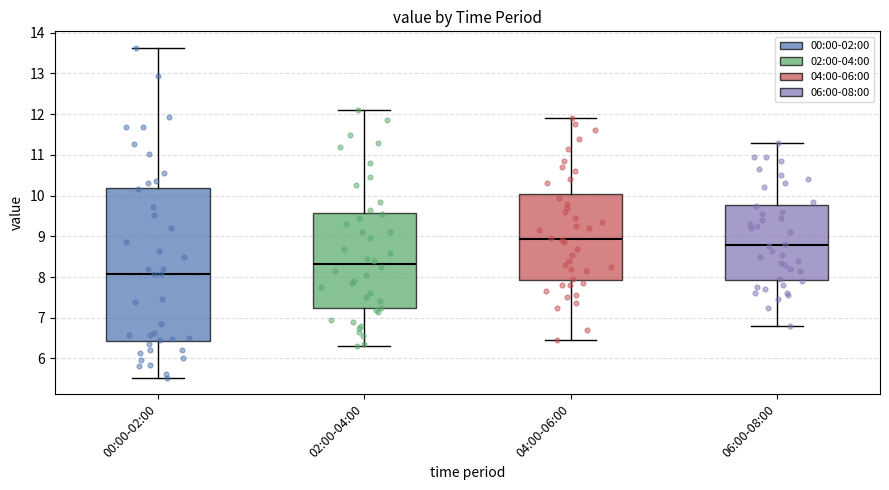

Reading left to right, transcribe this box plot: for each box, give where its median line is, the range the box spans, and where its two whiskers end, as read against the y-axis. The values are not printed on the chart, so give them approximately, as read against the axis.

00:00-02:00: median 8.1, box 6.4 to 10.2, whiskers 5.5 to 13.6
02:00-04:00: median 8.3, box 7.2 to 9.6, whiskers 6.3 to 12.1
04:00-06:00: median 8.9, box 7.9 to 10.0, whiskers 6.5 to 11.9
06:00-08:00: median 8.8, box 7.9 to 9.8, whiskers 6.8 to 11.3